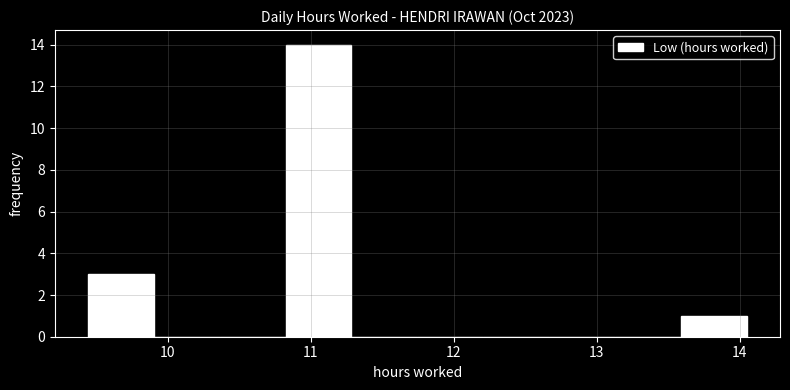

Reading left to right, transcribe this chart: for each bar, give the range it covers on the x-axis and its height. Neither the bar edges nor the heights are printed on the chart, so give them approximately, as read against the axes.

9.4 to 9.9: 3
9.9 to 10.4: 0
10.4 to 10.8: 0
10.8 to 11.3: 14
11.3 to 11.7: 0
11.7 to 12.2: 0
12.2 to 12.7: 0
12.7 to 13.1: 0
13.1 to 13.6: 0
13.6 to 14.1: 1